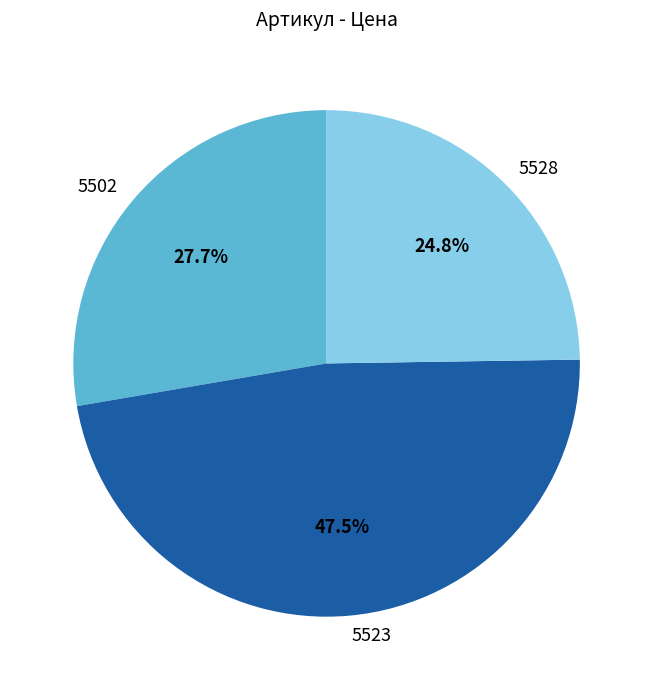

Which slice is the smallest?

5528